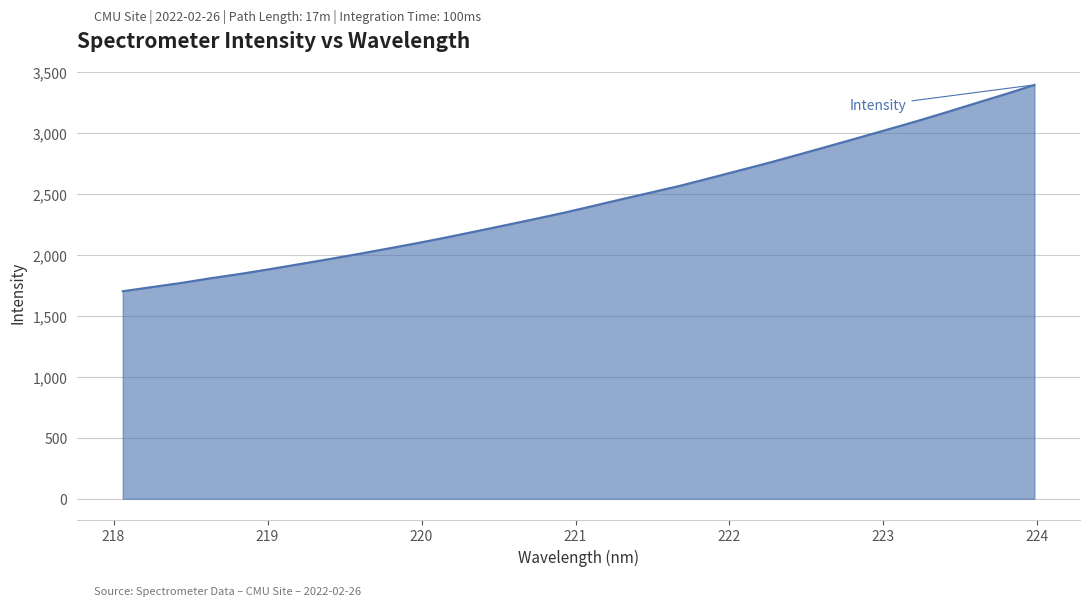

What is the sum of all values?

77910.6